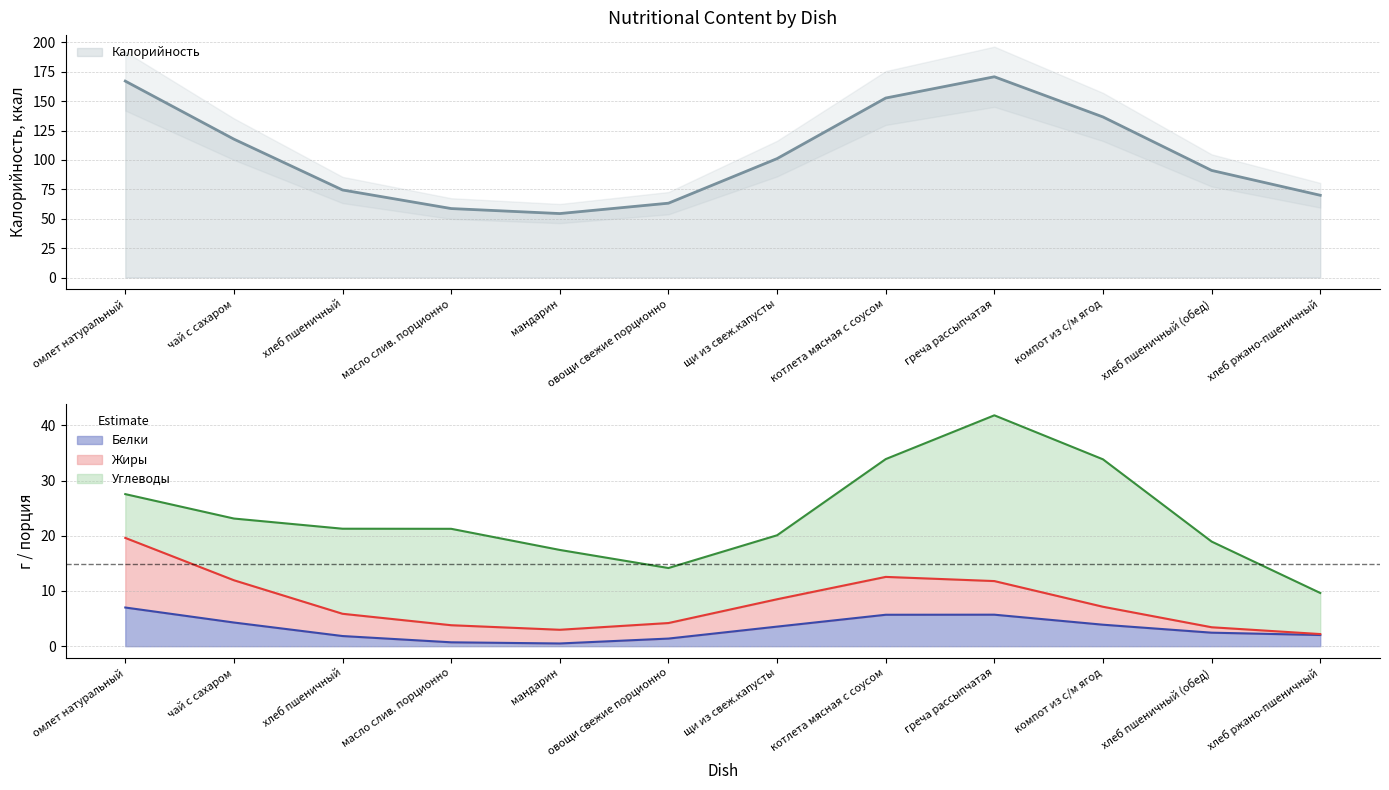

What value does the Калорийность series have at масло слив. порционно?

58.7